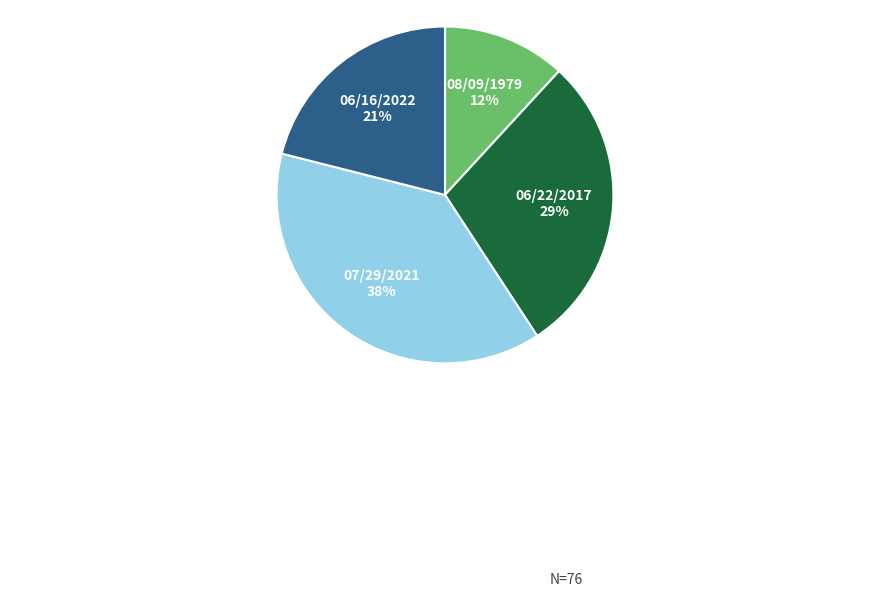

Approximately how many times larger is the value at 07/29/2021 compared to 06/22/2017?

1.3